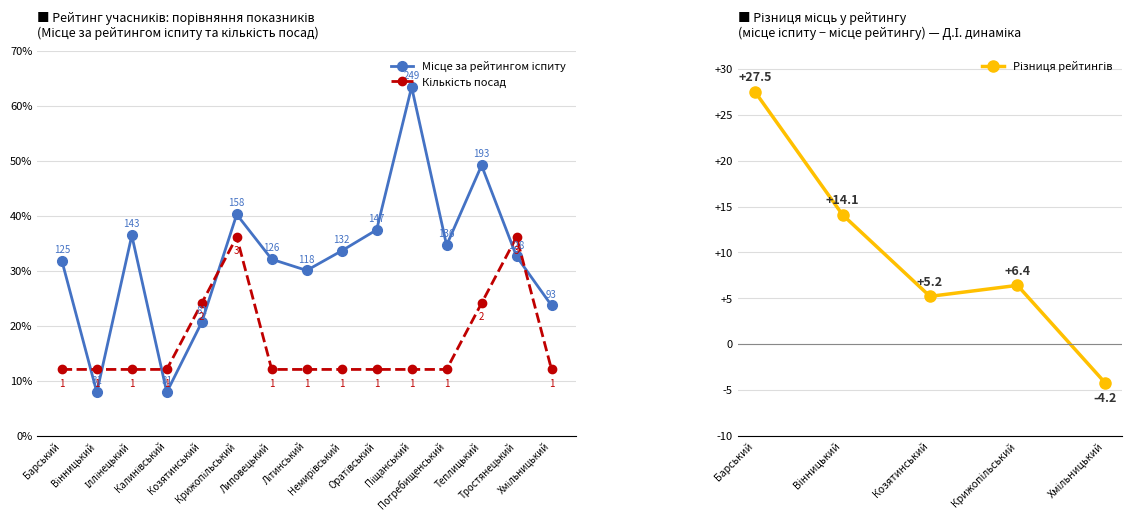

What is the ratio of the value at Козятинський to the value at Немирівський?

0.6